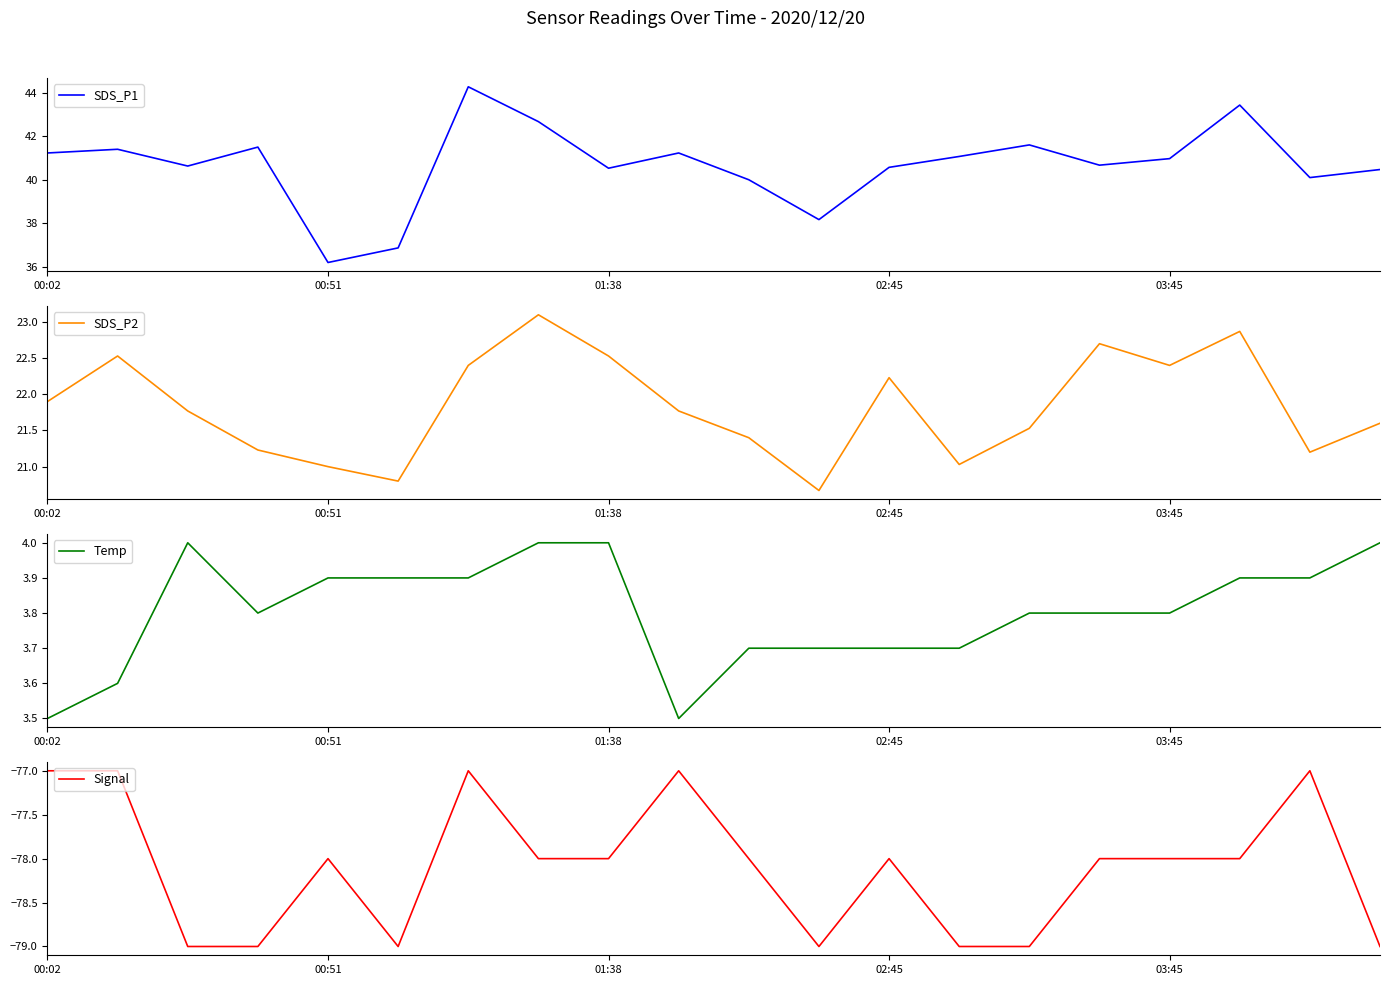

Which category has the lowest value in the SDS_P1 series?

00:51